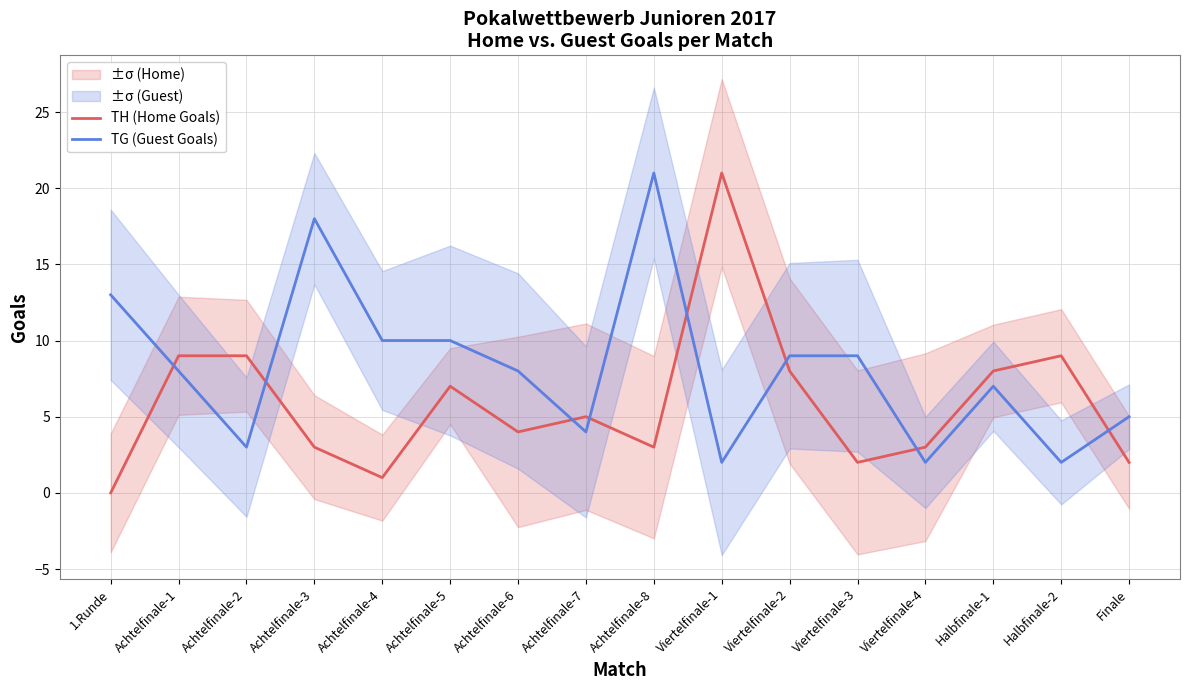

In TH (Home Goals), how many points are higher than both neighbors (excluding endpoints)?

4